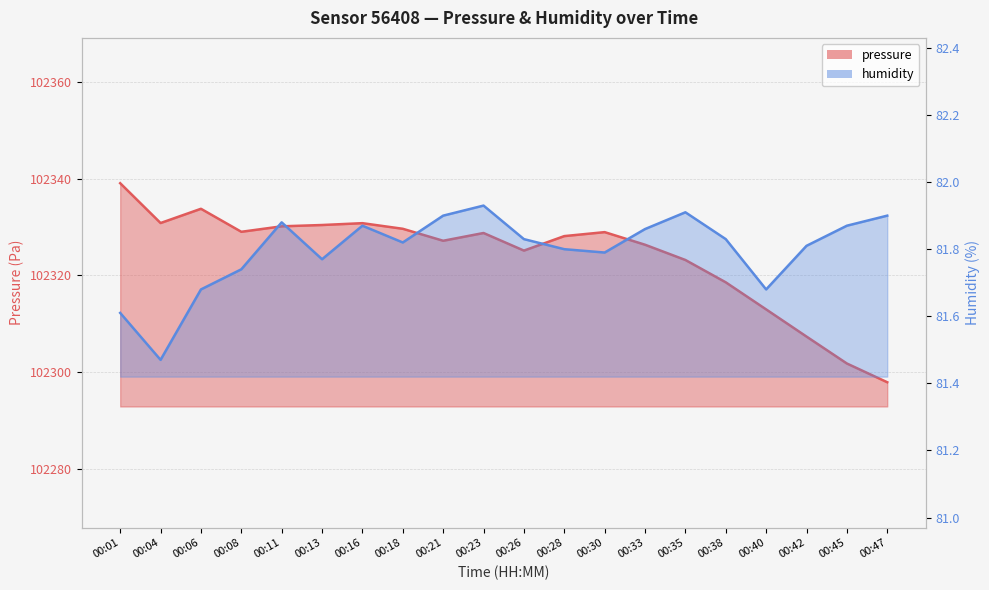

How many interior local valleys does the humidity series have?

5